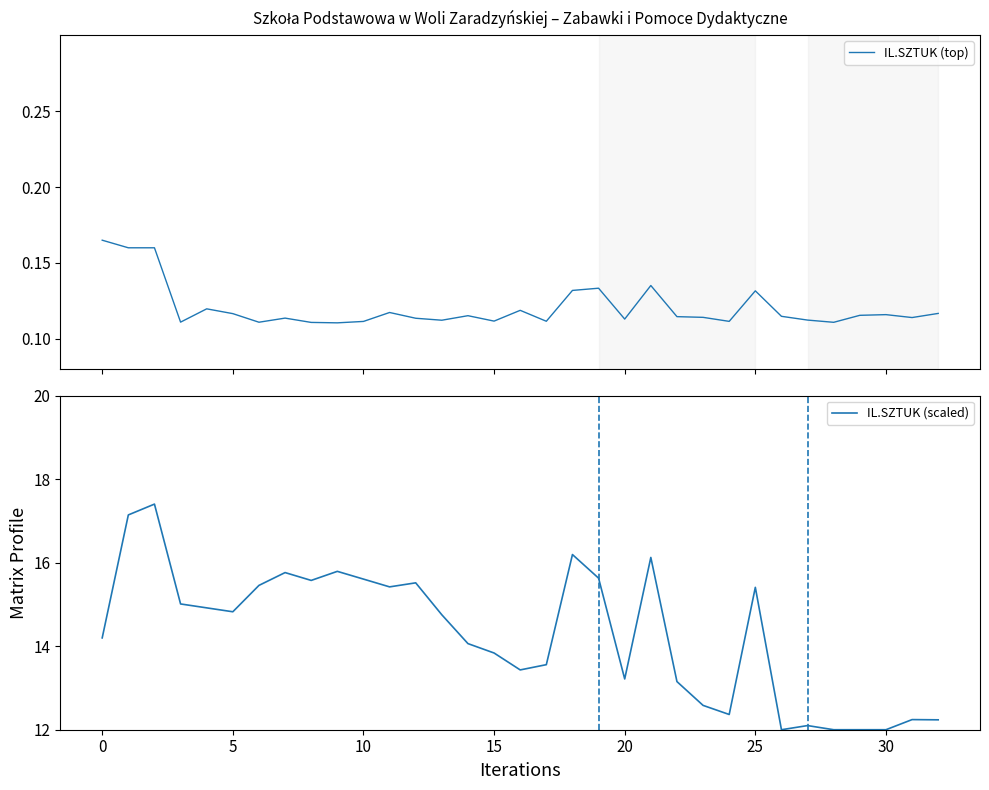

Does the chart have visible grid lines?

No